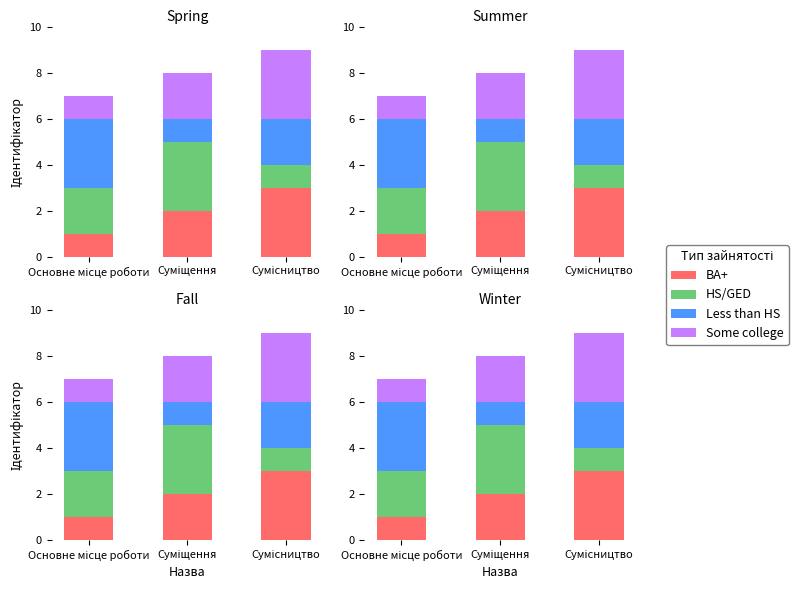

Is the value of Some college at Суміщення greater than the value of HS/GED at Основне місце роботи?

No